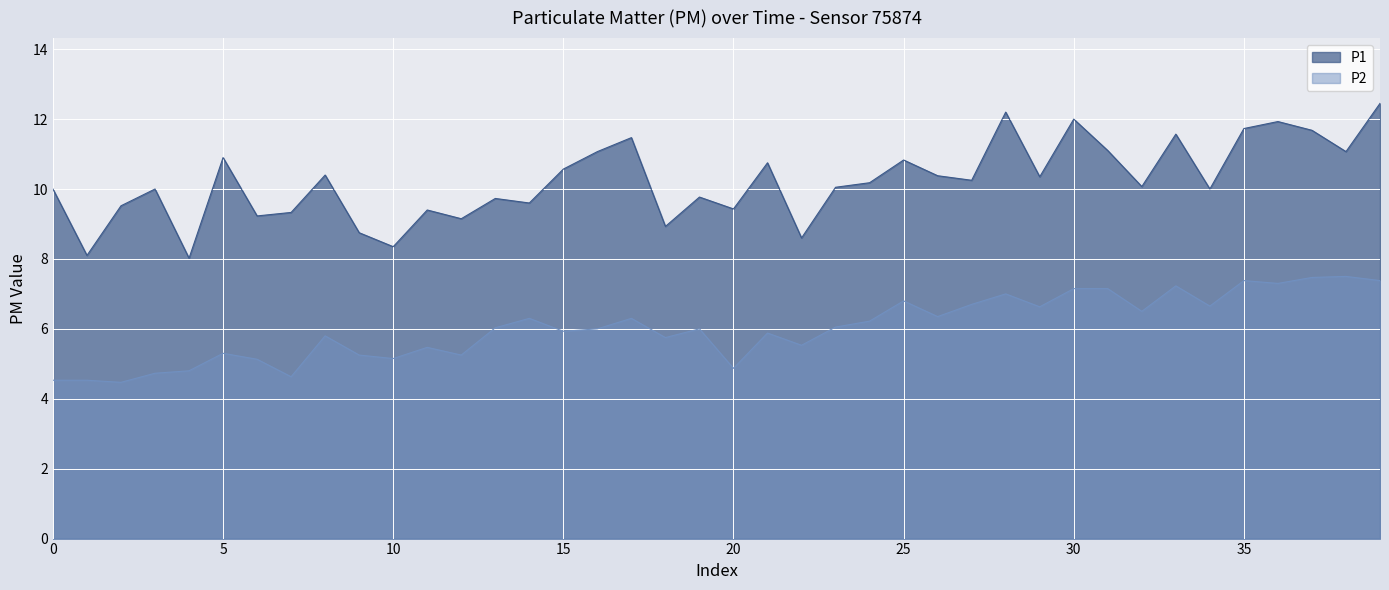

True or false: P2 and P1 cross at least once.

False